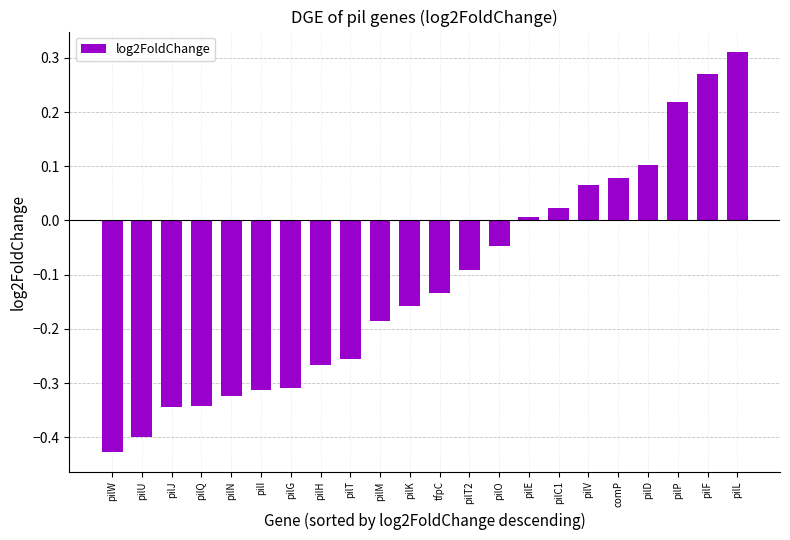

Does the chart contain any negative values?

Yes